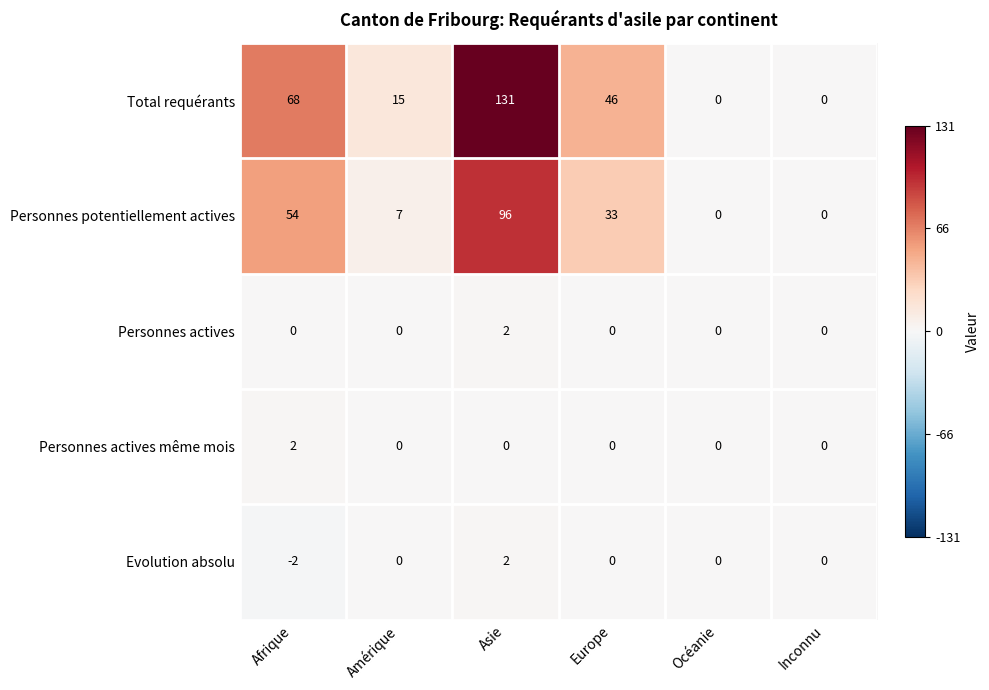

Which category has the lowest value across all series?

Afrique